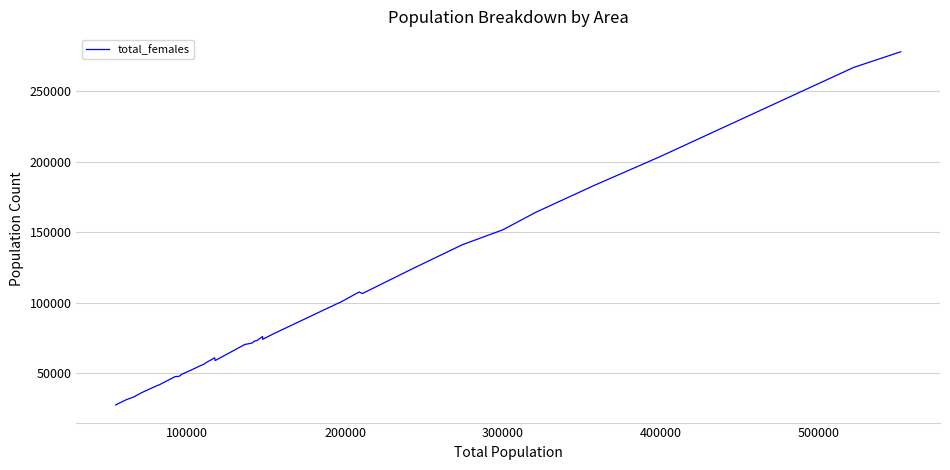

What is the smallest value displayed?

27597